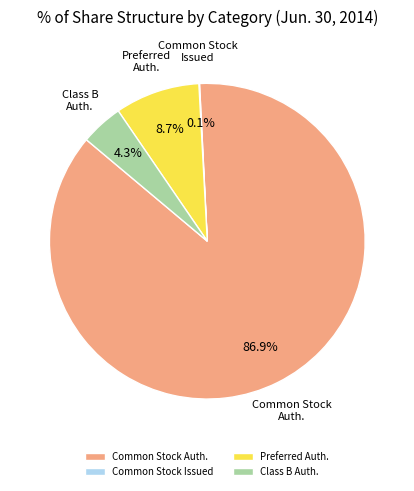

What is the ratio of the value at Common Stock Auth. to the value at Preferred Auth.?

10.0